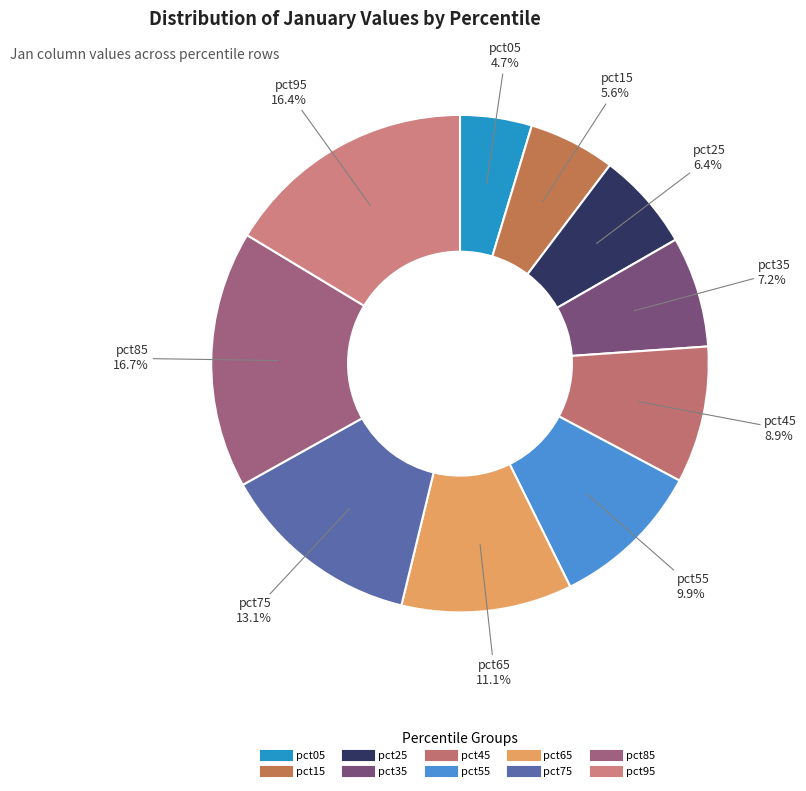

To the nearest percent, what portion does pct35 represent?

7%